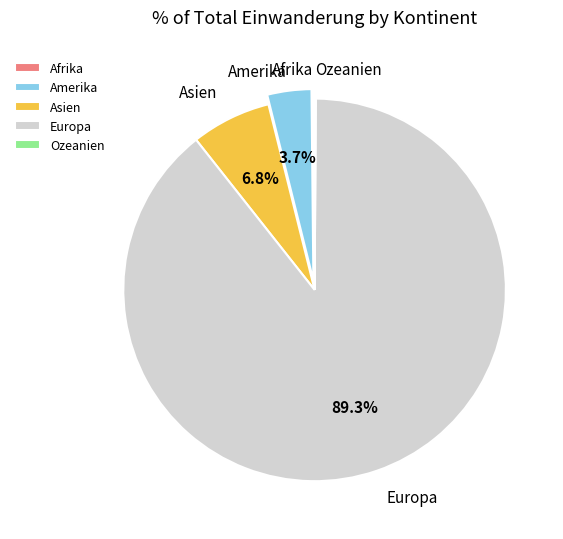

How much of the chart is everything except Asien?

93.2%